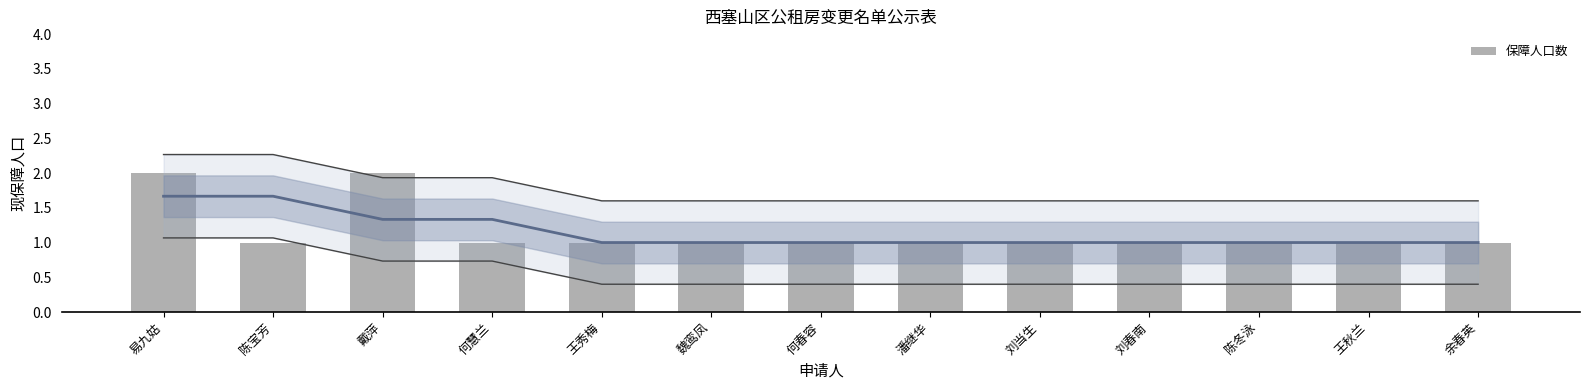

List the labels in order of value, largest first.

易九姑, 戴萍, 陈宝芳, 何慧兰, 王秀梅, 魏鸾凤, 何春容, 潘继华, 刘当生, 刘春南, 陈冬泳, 王秋兰, 余春英